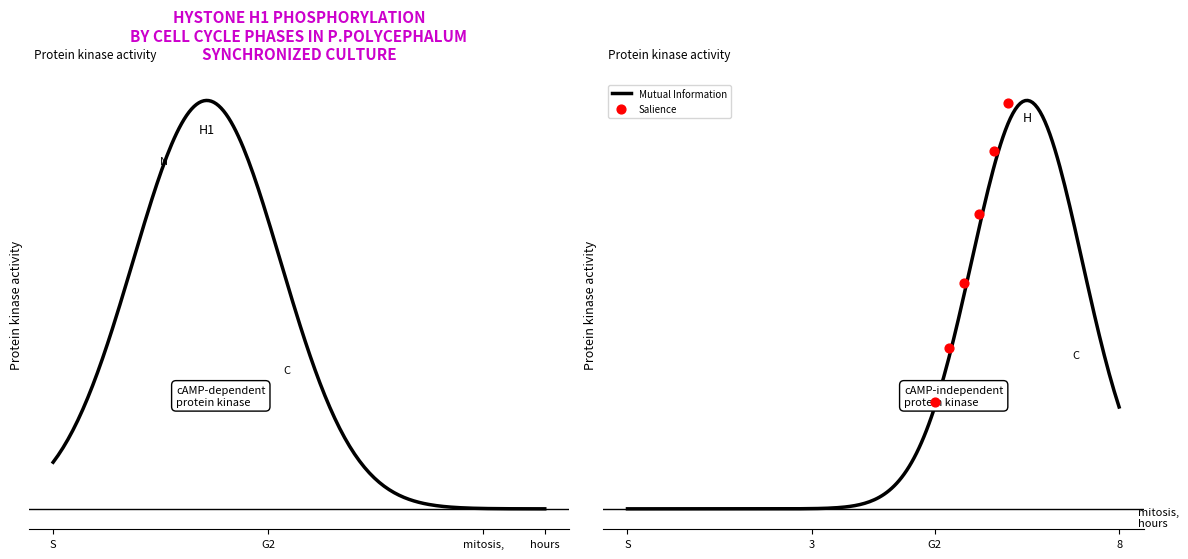

What are all the series names shown in the legend?

Salience, Mutual Information